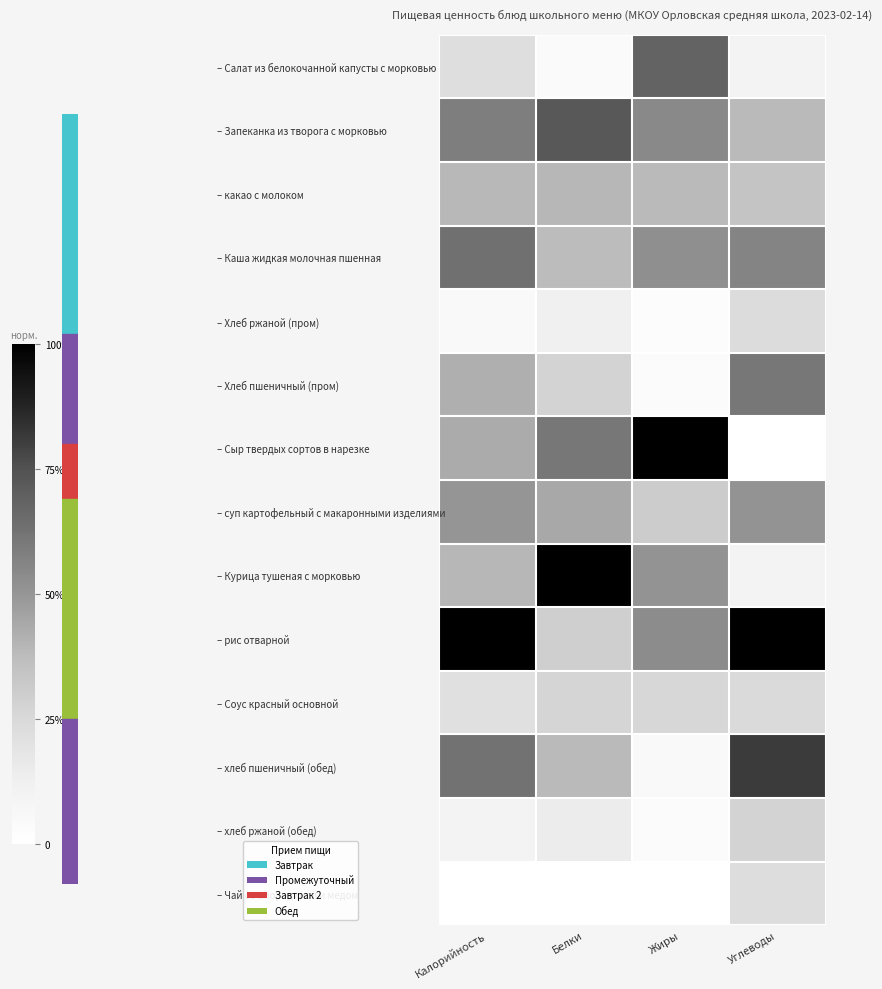

What is the spread (max minus min) of values at Жиры?

1.0